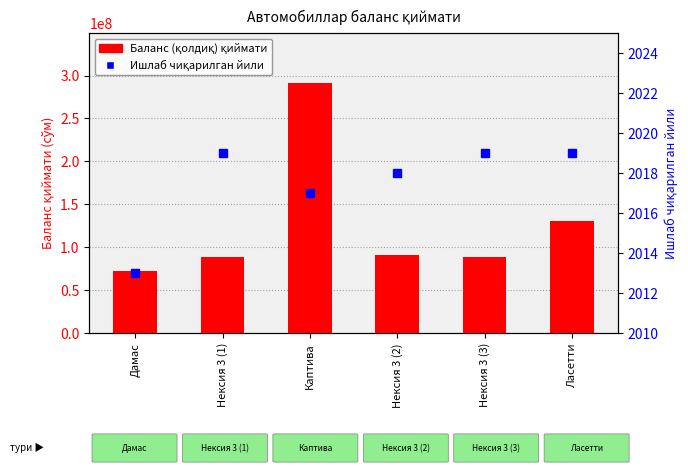

What is the sum of all Ишлаб чиқарилган йили values?

12105